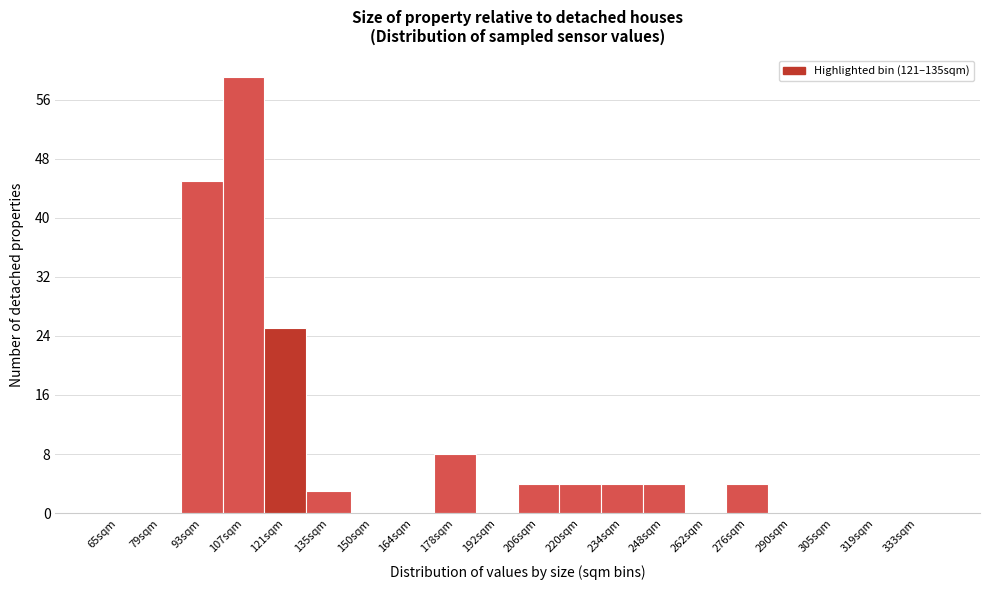

Reading left to right, list all the values displayed in this chart.

65sqm=0	79sqm=0	93sqm=45	107sqm=59	121sqm=25	135sqm=3	150sqm=0	164sqm=0	178sqm=8	192sqm=0	206sqm=4	220sqm=4	234sqm=4	248sqm=4	262sqm=0	276sqm=4	290sqm=0	305sqm=0	319sqm=0	333sqm=0